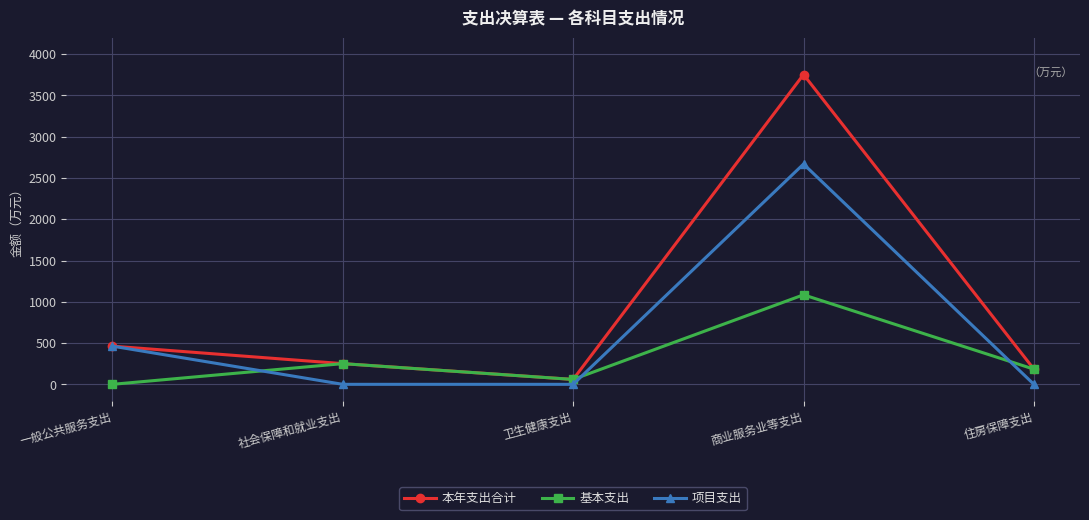

Which series ends up on top after the final intersection of 项目支出 and 基本支出?

基本支出